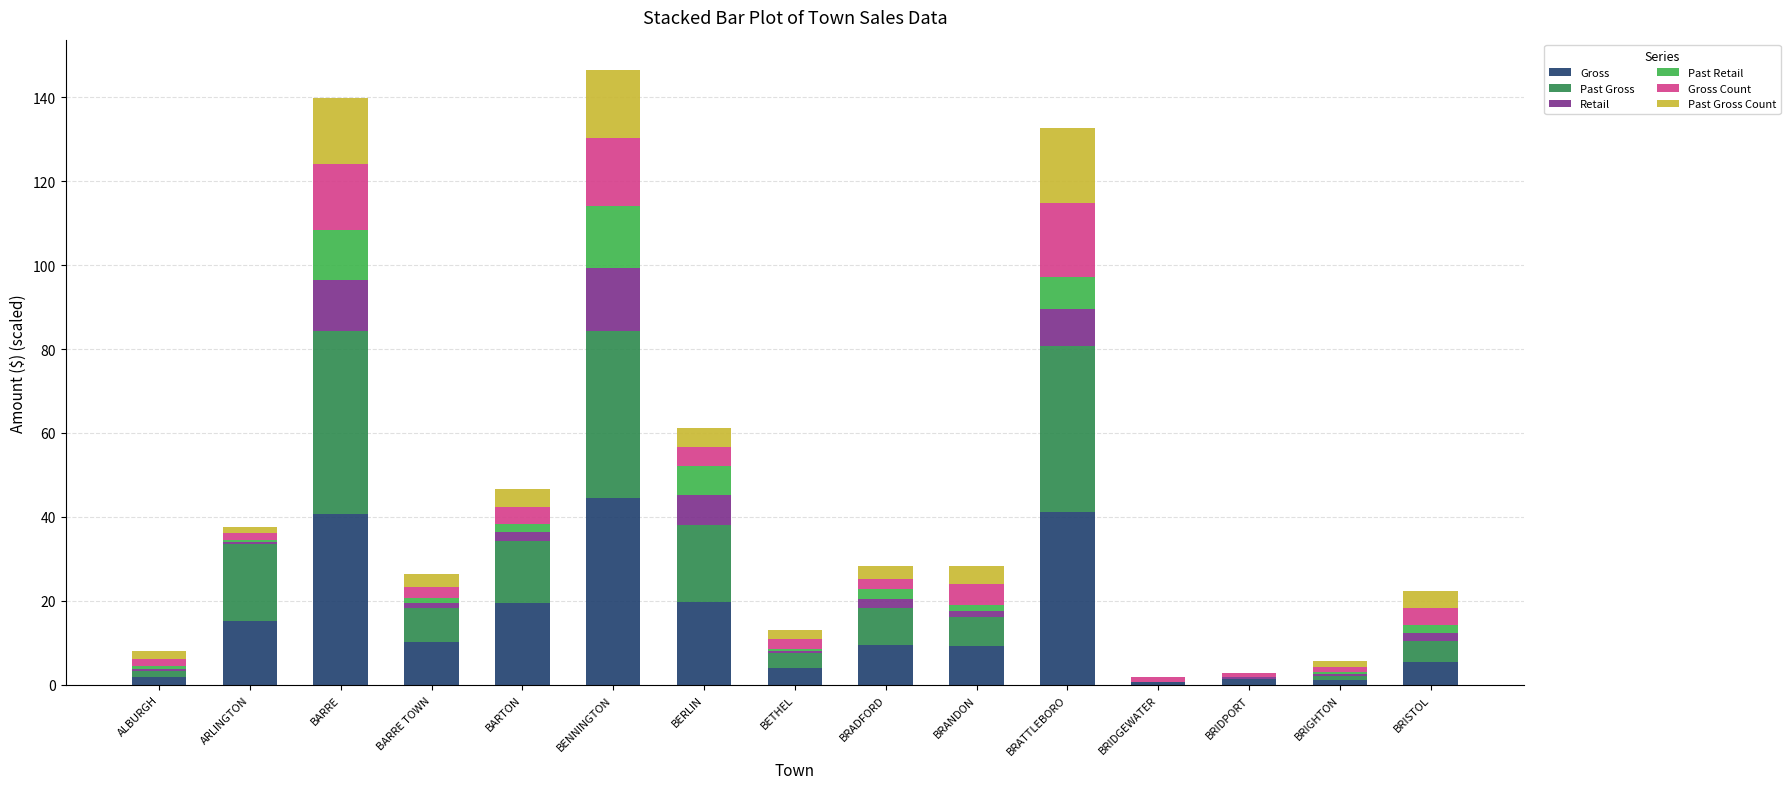

What are all the series names shown in the legend?

Gross, Past Gross, Retail, Past Retail, Gross Count, Past Gross Count